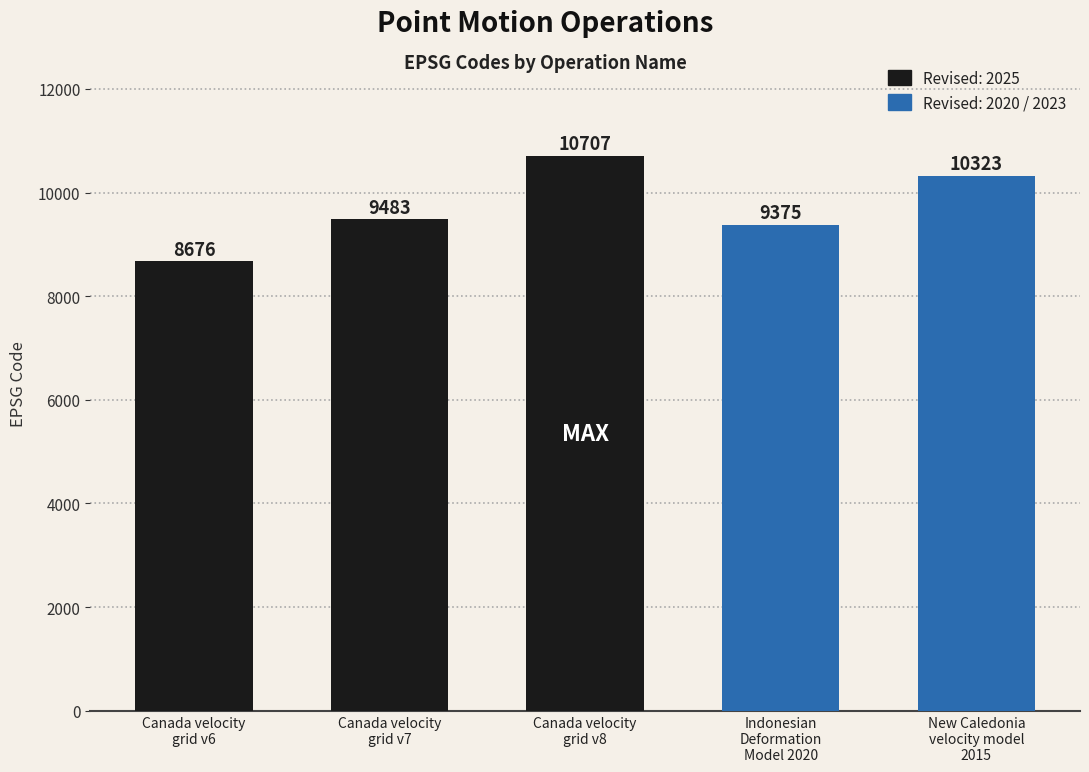

Are the bars horizontal?

No